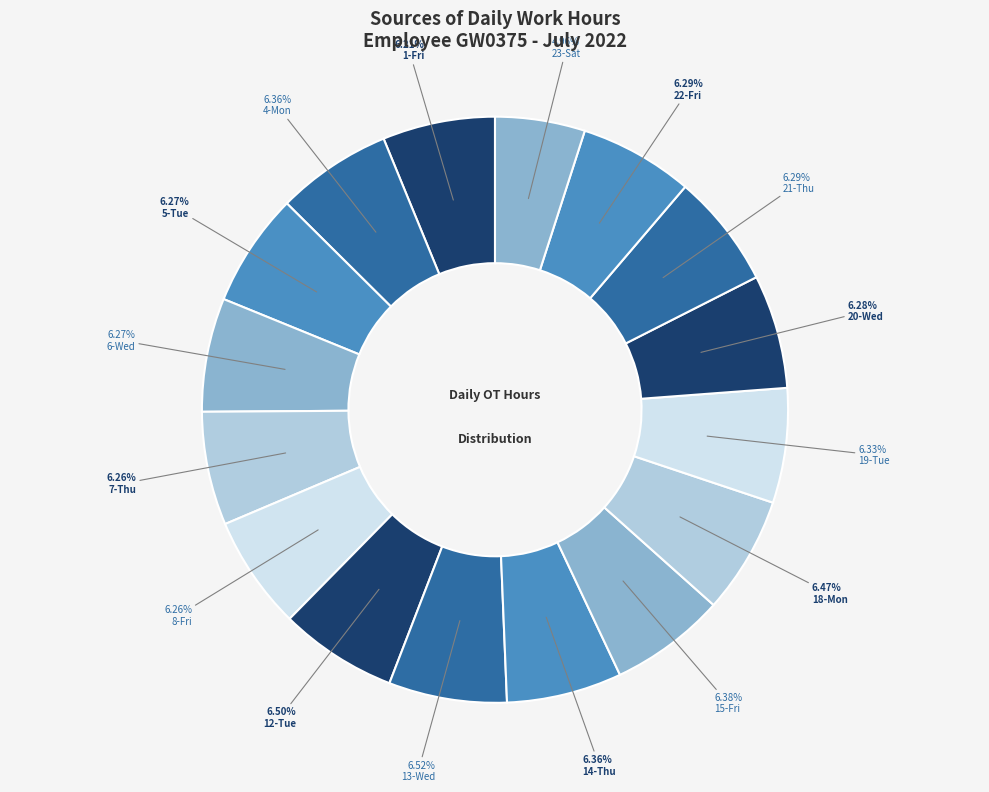

To the nearest percent, what is the combined percentage of 18-Mon and 15-Fri?

13%